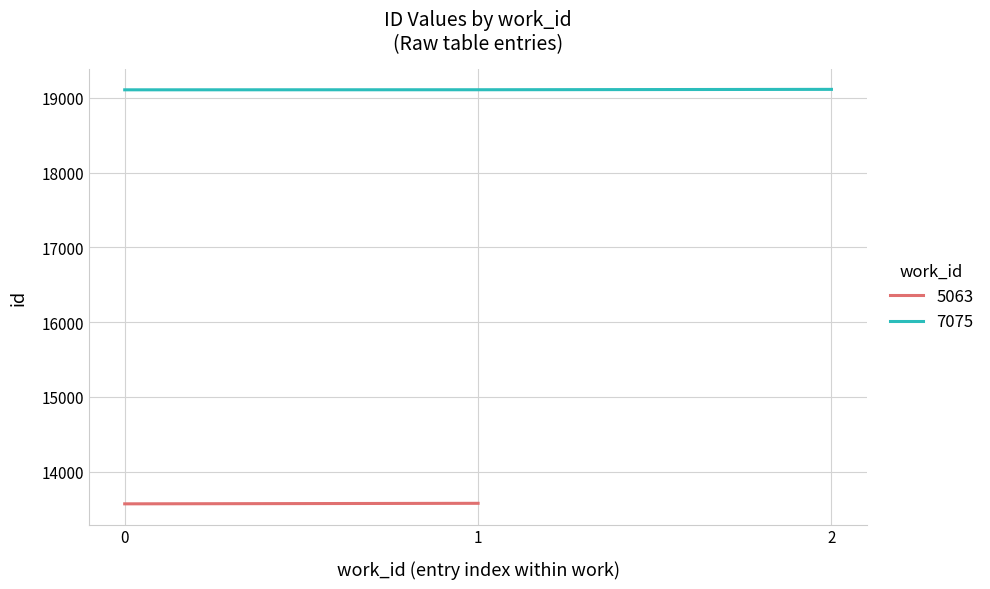

What is the maximum value shown in the chart?

19111